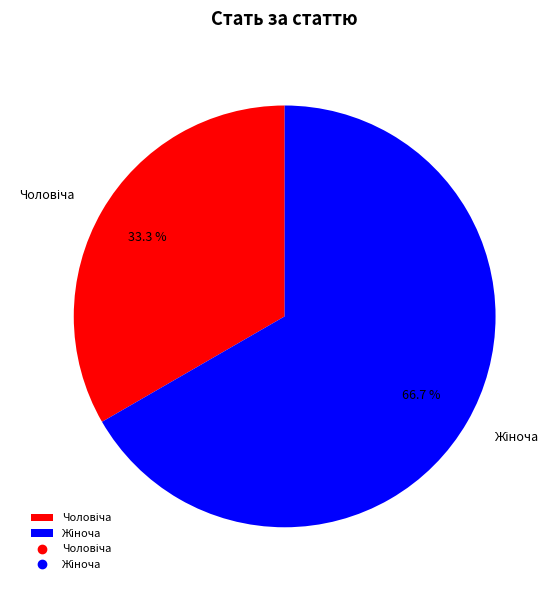

Is there any slice that represents more than half of the pie?

Yes